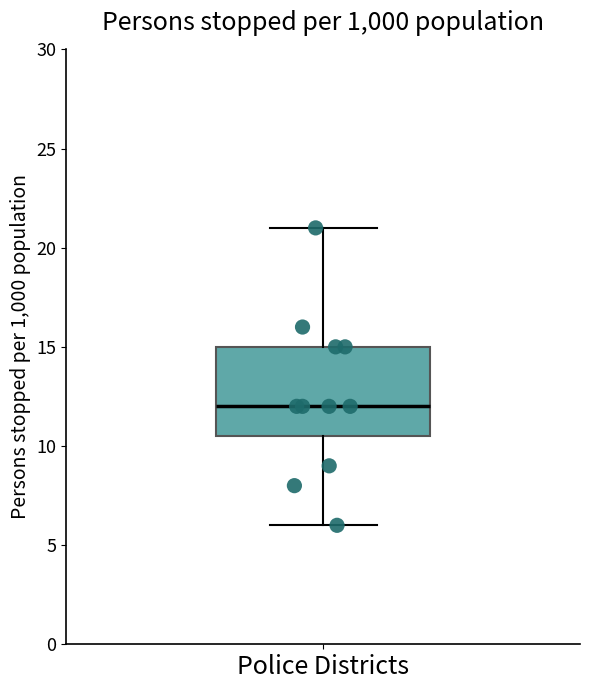

Transcribe this box plot: give where the median line is, the range the box spans, and where the two whiskers end, as read against the y-axis. The values are not printed on the chart, so give them approximately, as read against the axis.

median 12.0, box 10.5 to 15.0, whiskers 6.0 to 21.0